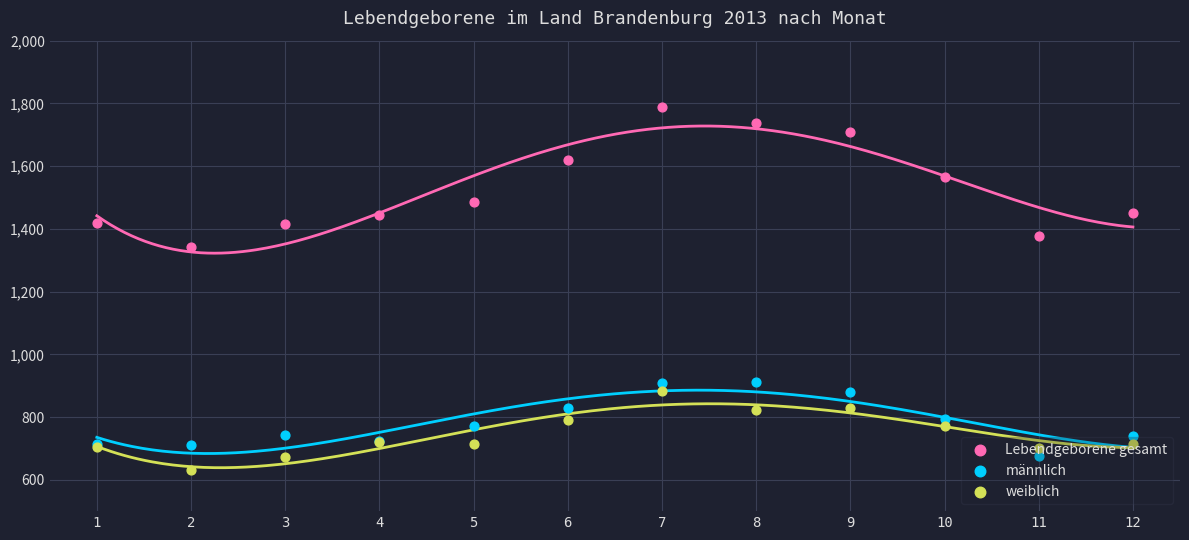

What is the total value across all series at 5?

2972